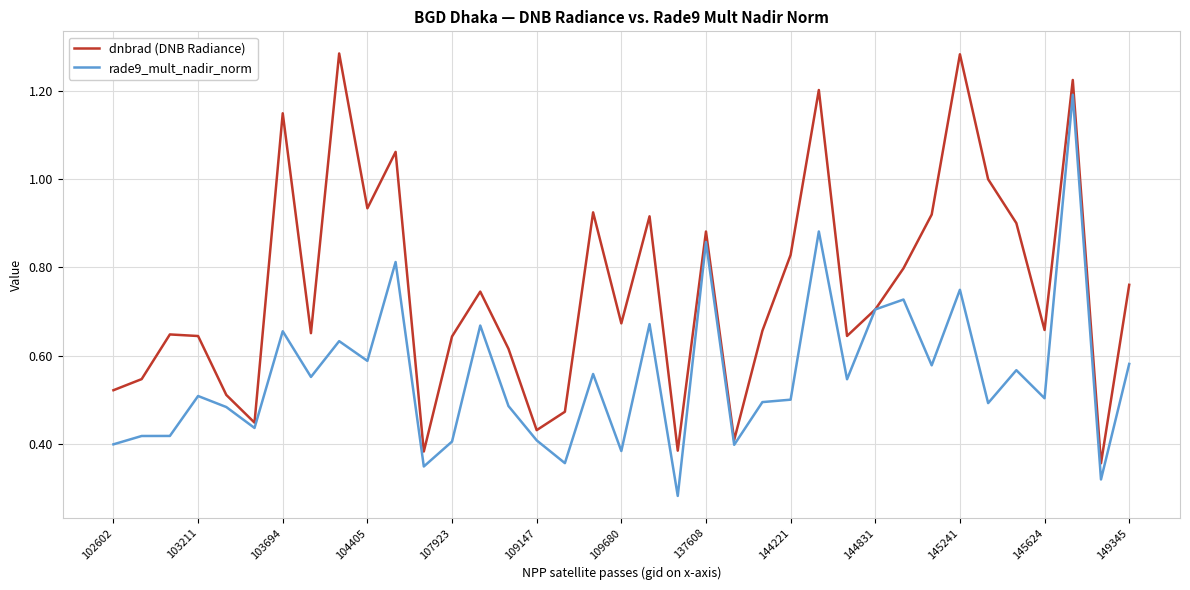

Rank the series by their maximum value, from highest to lowest.

dnbrad (DNB Radiance), rade9_mult_nadir_norm